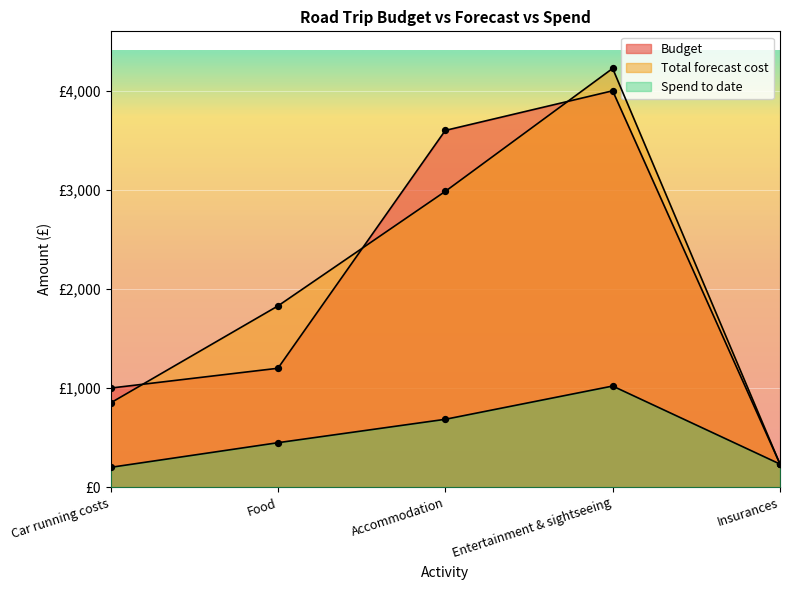

Which series contains the highest Y value?

Total forecast cost